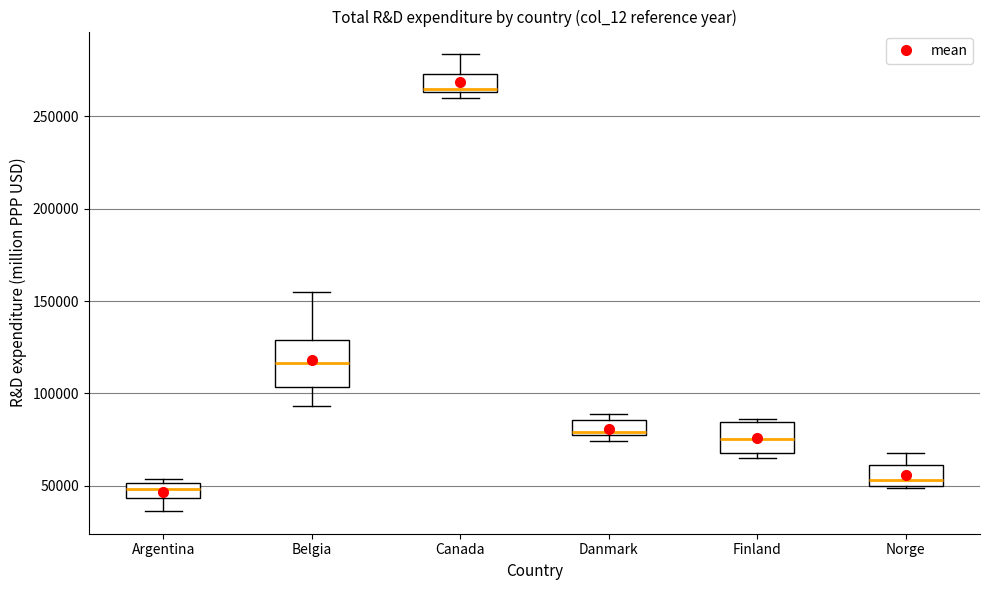

Reading left to right, transcribe this box plot: for each box, give where its median line is, the range the box spans, and where its two whiskers end, as read against the y-axis. The values are not printed on the chart, so give them approximately, as read against the axis.

Argentina: median 50000 (inside the box), box 45000 to 50000, whiskers 35000 to 55000
Belgia: median 115000, box 105000 to 130000, whiskers 95000 to 155000
Canada: median 265000 (just above the box's lower edge), box 265000 to 275000, whiskers 260000 to 285000
Danmark: median 80000, box 80000 to 85000, whiskers 75000 to 90000
Finland: median 75000, box 70000 to 85000, whiskers 65000 to 85000 (just above the box's upper edge)
Norge: median 55000, box 50000 to 60000, whiskers 50000 to 70000